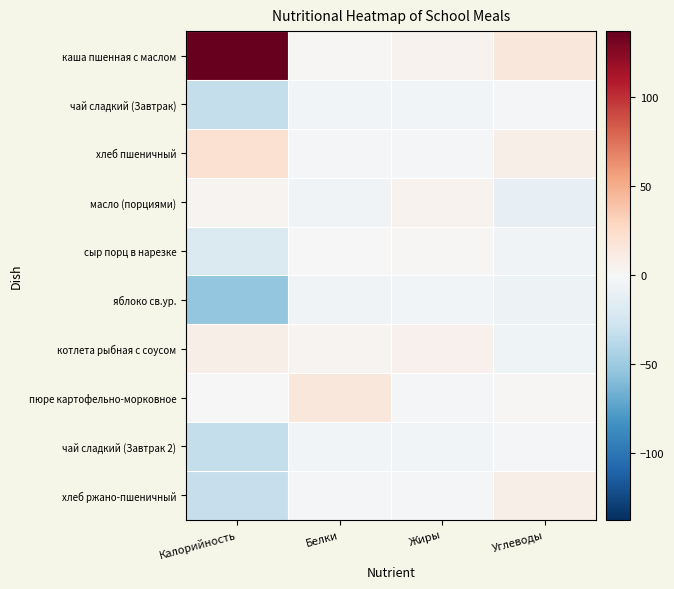

Which series has the largest total across all categories?

каша пшенная с маслом